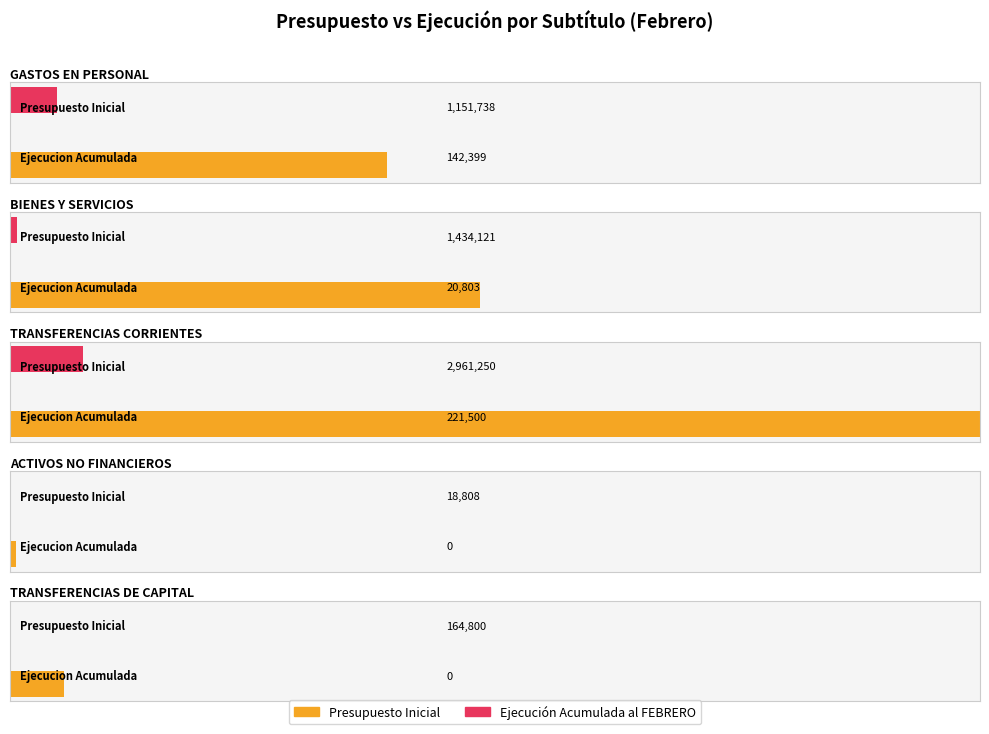

Reading left to right, what are all the values shown in this chart?

Presupuesto Inicial: GASTOS EN PERSONAL=1151738	BIENES Y SERVICIOS=1434121	TRANSFERENCIAS CORRIENTES=2961250	ACTIVOS NO FINANCIEROS=18808	TRANSFERENCIAS DE CAPITAL=164800
Ejecucion Acumulada al FEBRERO: GASTOS EN PERSONAL=142399	BIENES Y SERVICIOS=20803	TRANSFERENCIAS CORRIENTES=221500	ACTIVOS NO FINANCIEROS=0	TRANSFERENCIAS DE CAPITAL=0